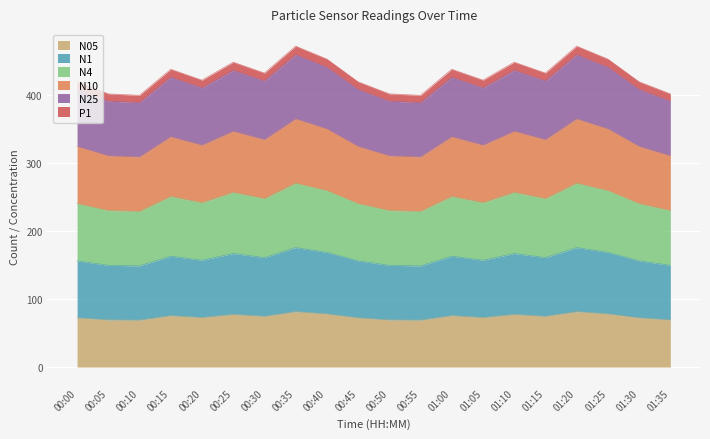

How many categories are shown in the chart?

20